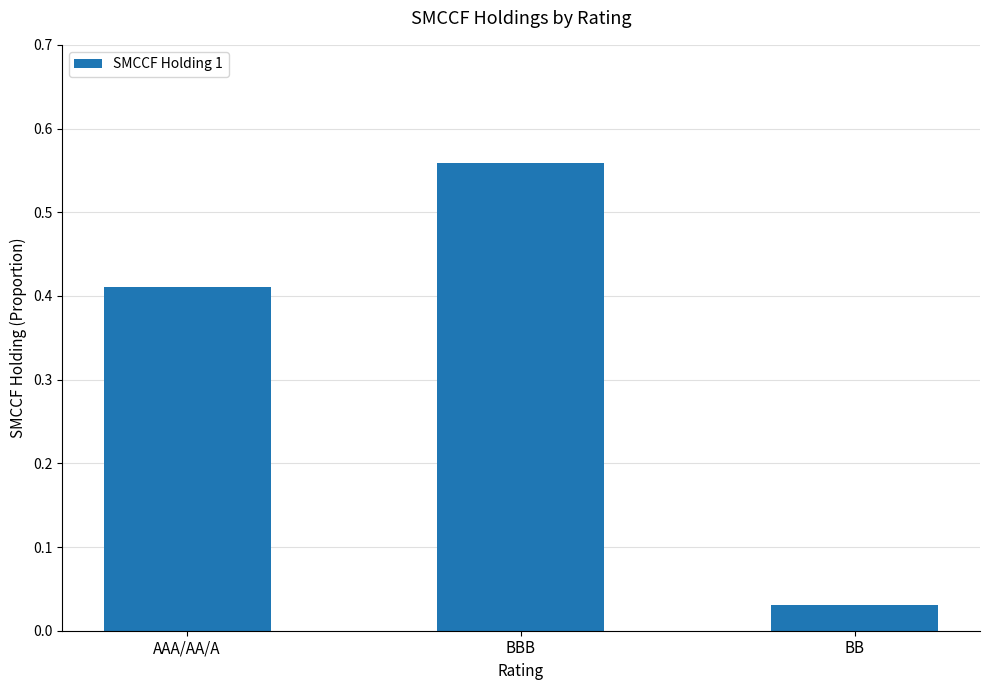

What is the change in value from AAA/AA/A to BB?

-0.4